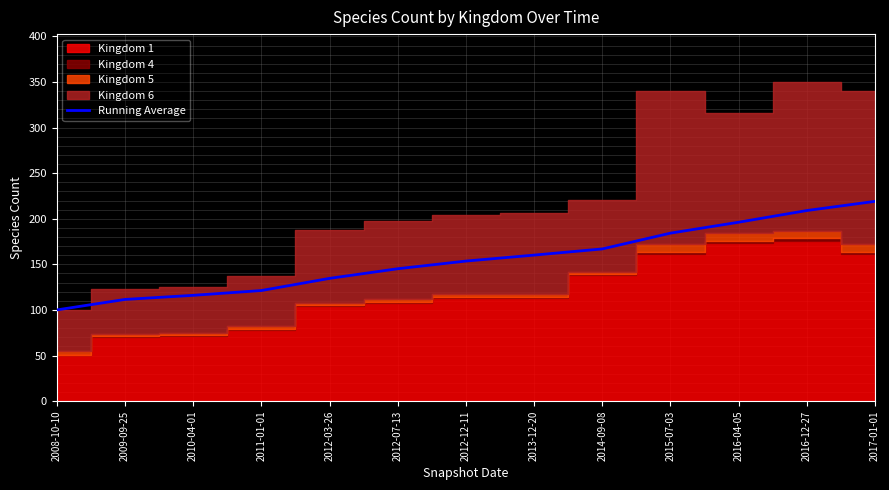

What is the change in value from 2009-09-25 to 2011-01-01?

+9.8